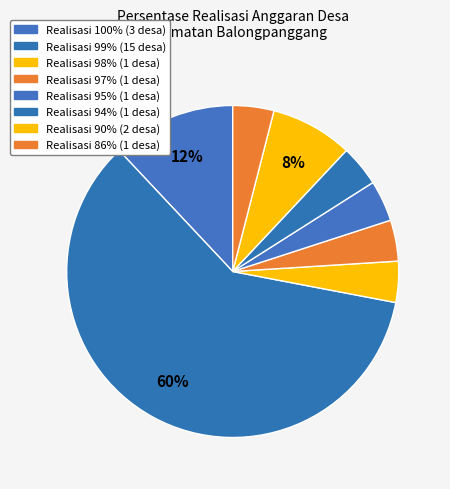

How many segments does this pie chart have?

8